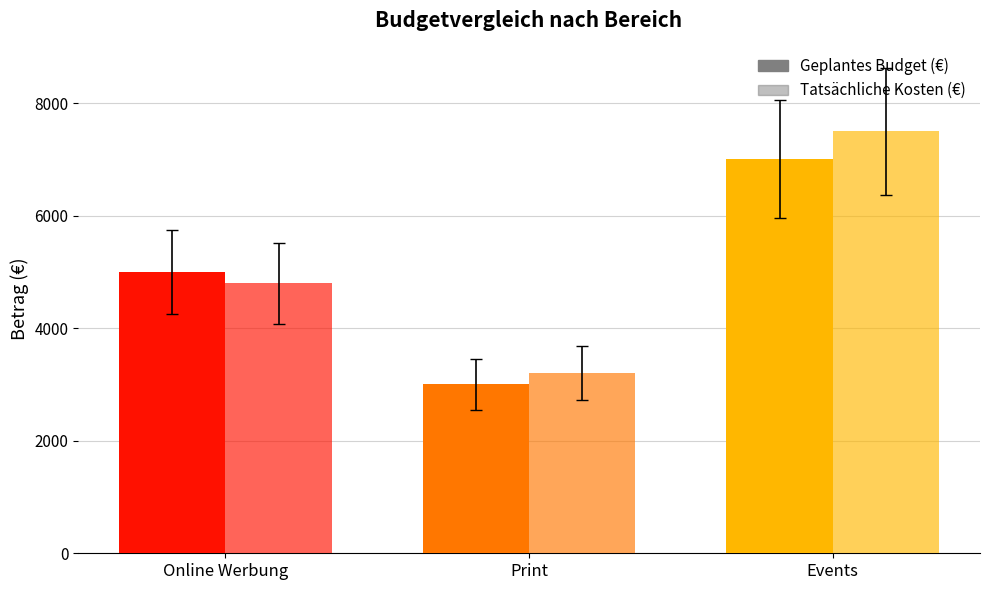

What is the label of the 3rd bar from the left?

Events